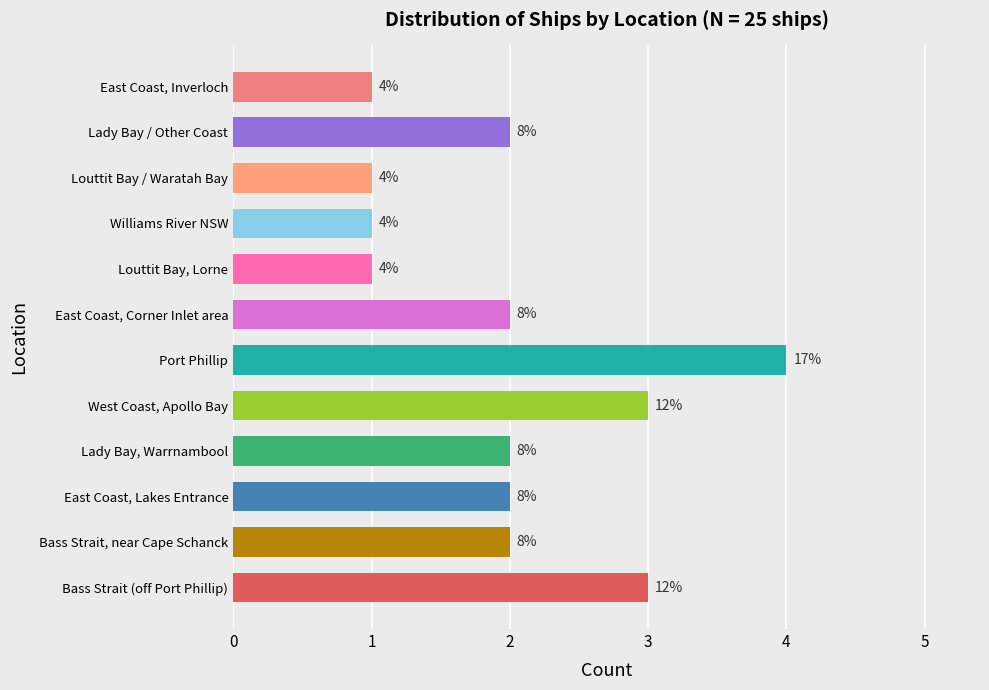

What is the difference between the maximum and minimum values?

3